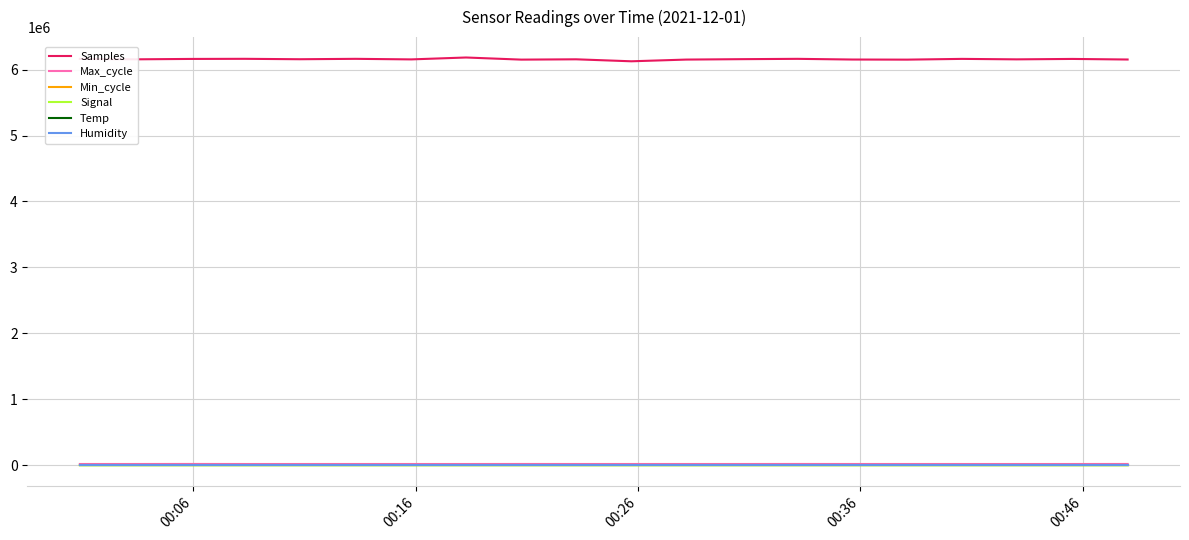

At how many categories does at least one series exceed 409661?

20